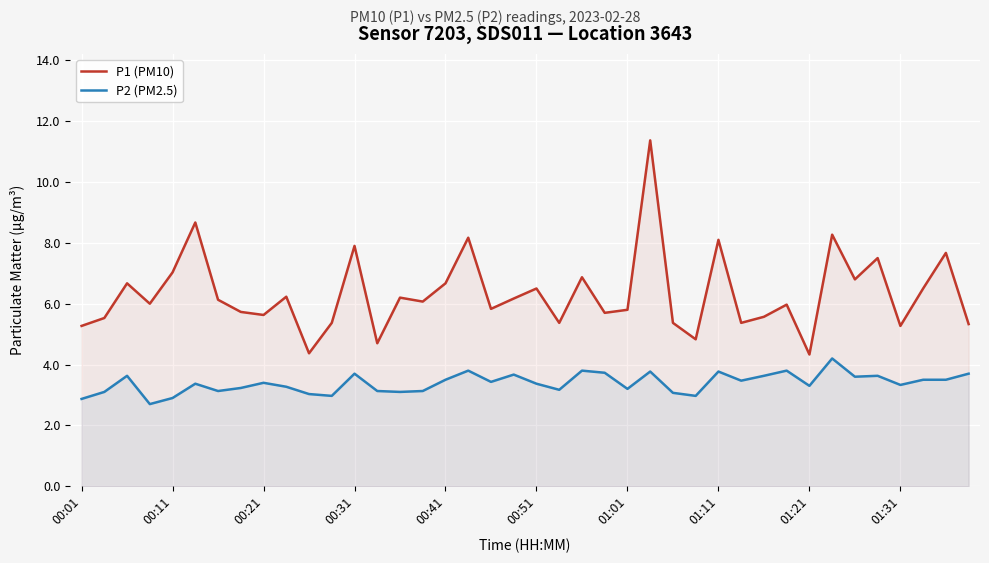

How many lines are shown in the chart?

2